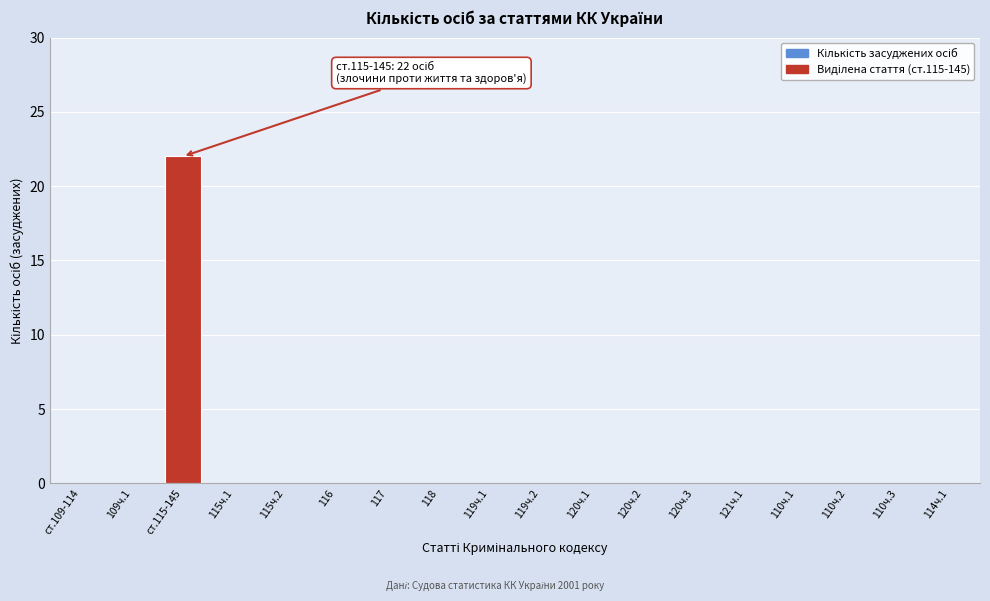

Reading right to left, transcribe all the data shown in this chart.

114ч.1=0	110ч.3=0	110ч.2=0	110ч.1=0	121ч.1=0	120ч.3=0	120ч.2=0	120ч.1=0	119ч.2=0	119ч.1=0	118=0	117=0	116=0	115ч.2=0	115ч.1=0	ст.115-145=22	109ч.1=0	ст.109-114=0